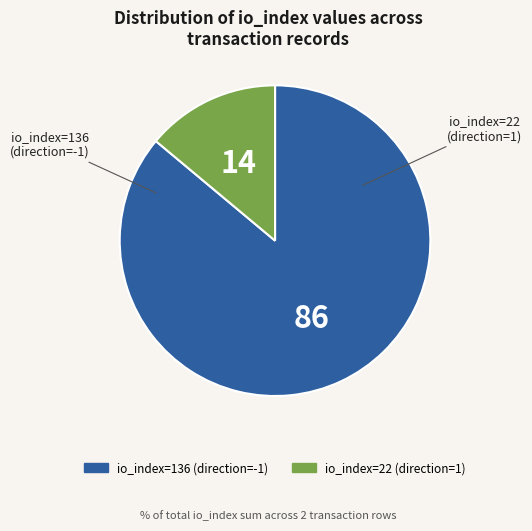

Approximately how many times larger is the value at io_index=136 (direction=-1) compared to io_index=22 (direction=1)?

6.2